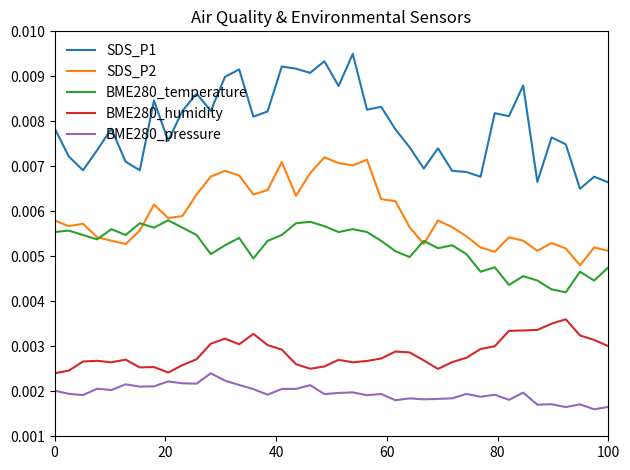

Which series has the largest total across all categories?

SDS_P1